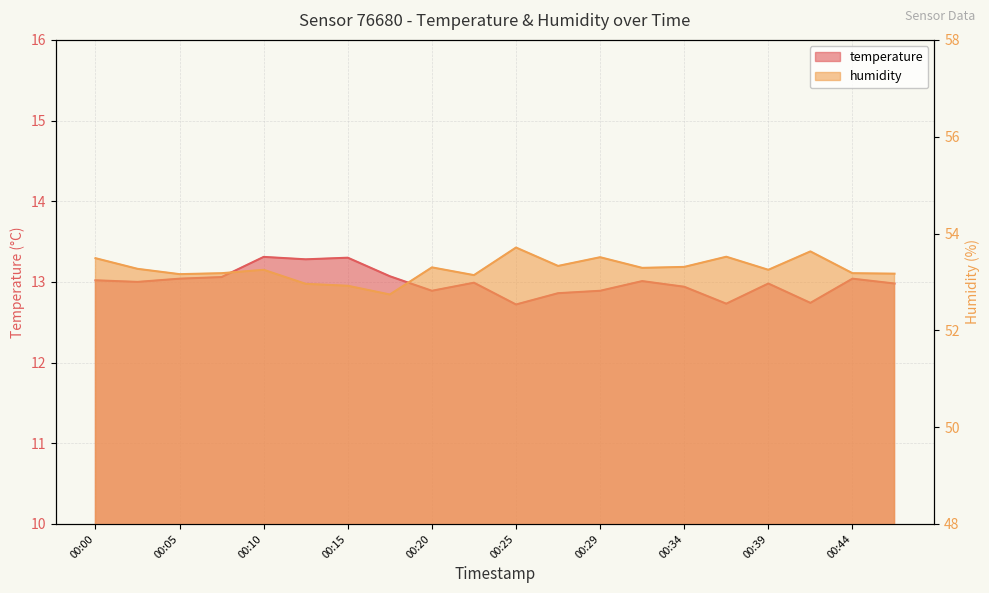

Reading left to right, list all the values displayed in this chart.

temperature: 00:00=13.0	00:03=13.0	00:05=13.0	00:08=13.1	00:10=13.3	00:13=13.3	00:15=13.3	00:17=13.1	00:20=12.9	00:22=13.0	00:25=12.7	00:27=12.9	00:29=12.9	00:32=13.0	00:34=12.9	00:37=12.7	00:39=13.0	00:42=12.7	00:44=13.0	00:47=13.0
humidity: 00:00=53.5	00:03=53.3	00:05=53.2	00:08=53.2	00:10=53.2	00:13=53.0	00:15=52.9	00:17=52.7	00:20=53.3	00:22=53.1	00:25=53.7	00:27=53.3	00:29=53.5	00:32=53.3	00:34=53.3	00:37=53.5	00:39=53.2	00:42=53.6	00:44=53.2	00:47=53.2